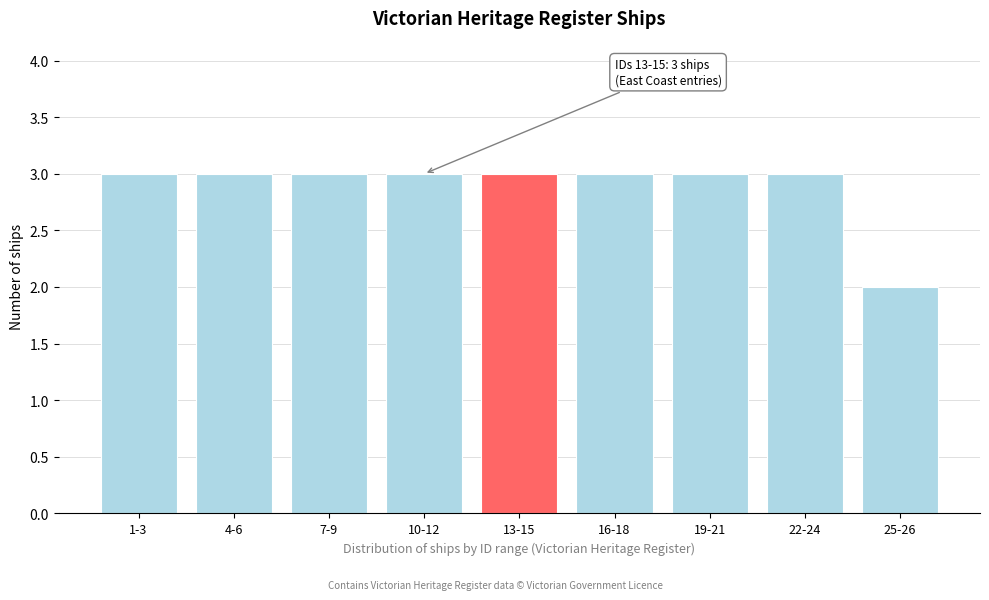

Reading right to left, transcribe all the data shown in this chart.

25-26=2	22-24=3	19-21=3	16-18=3	13-15=3	10-12=3	7-9=3	4-6=3	1-3=3